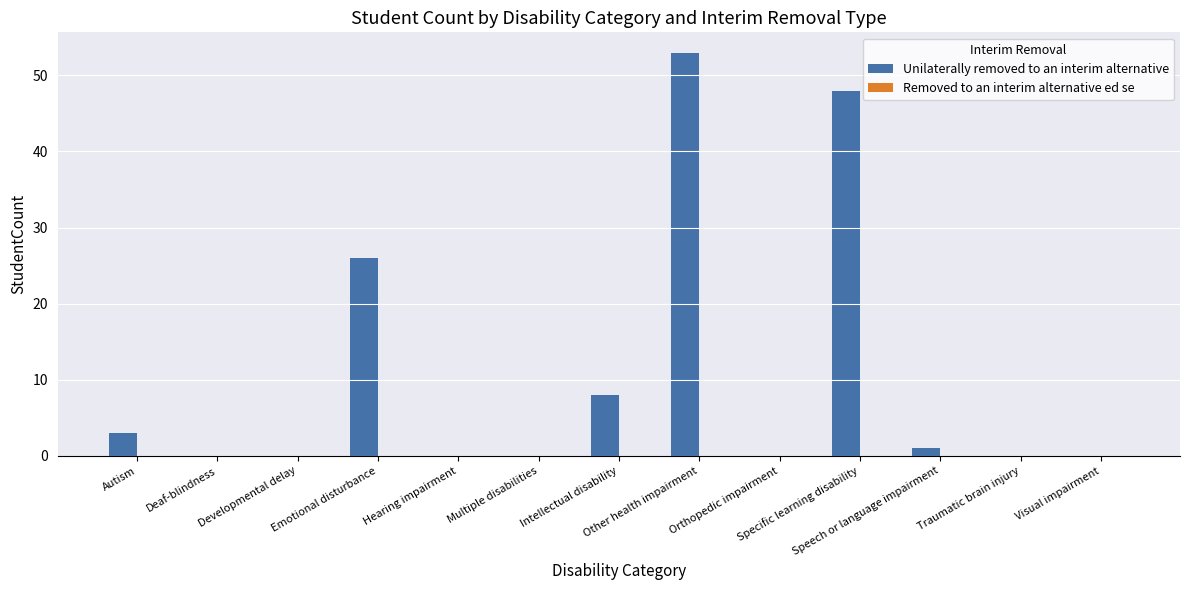

What is the sum of all values?

139